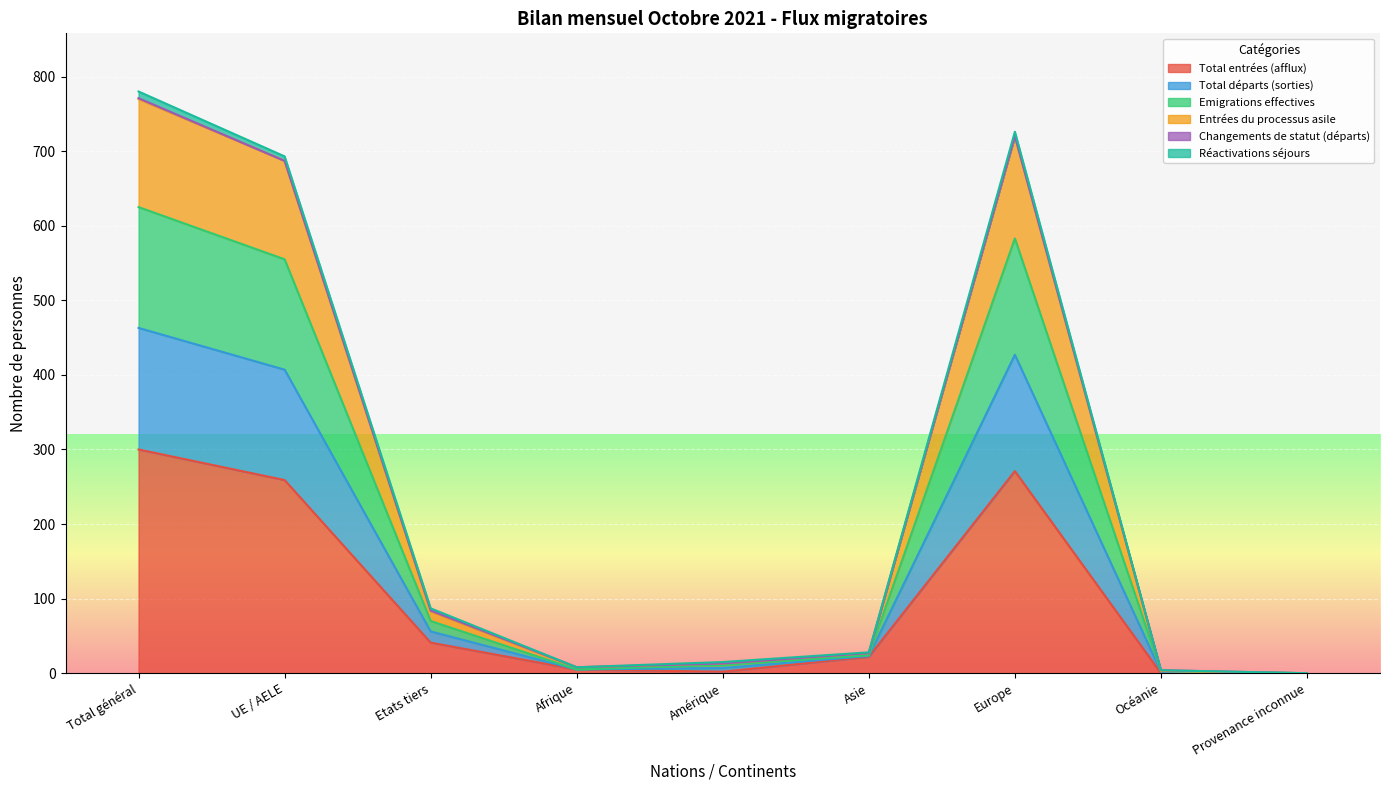

At which label does Total entrées (afflux) reach its peak?

Total général